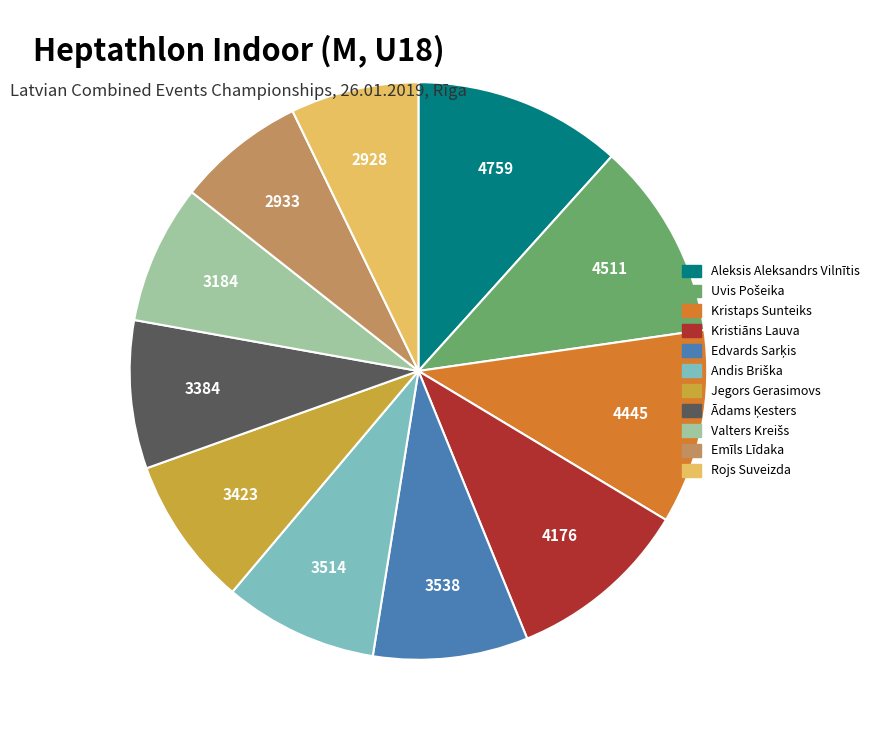

Is Aleksis Aleksandrs Vilnītis the majority of the pie?

No